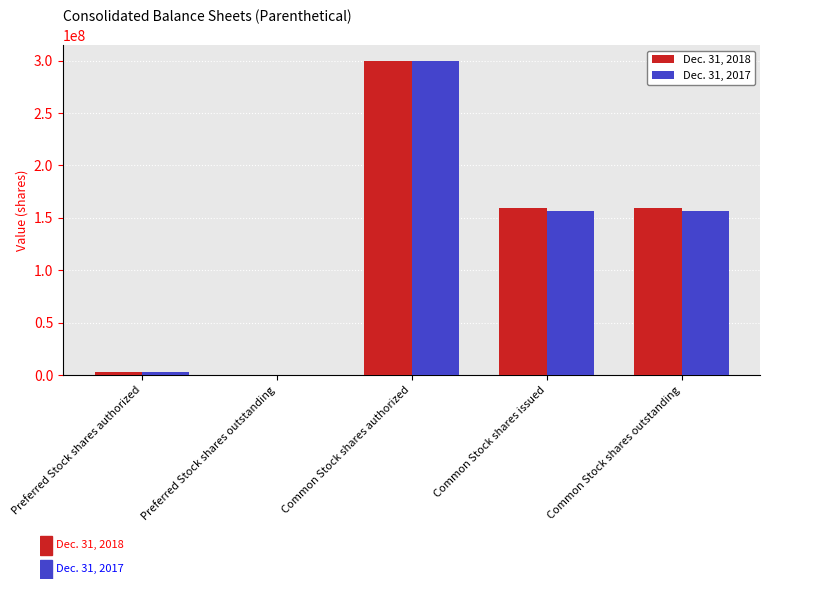

How many groups of bars are there?

5